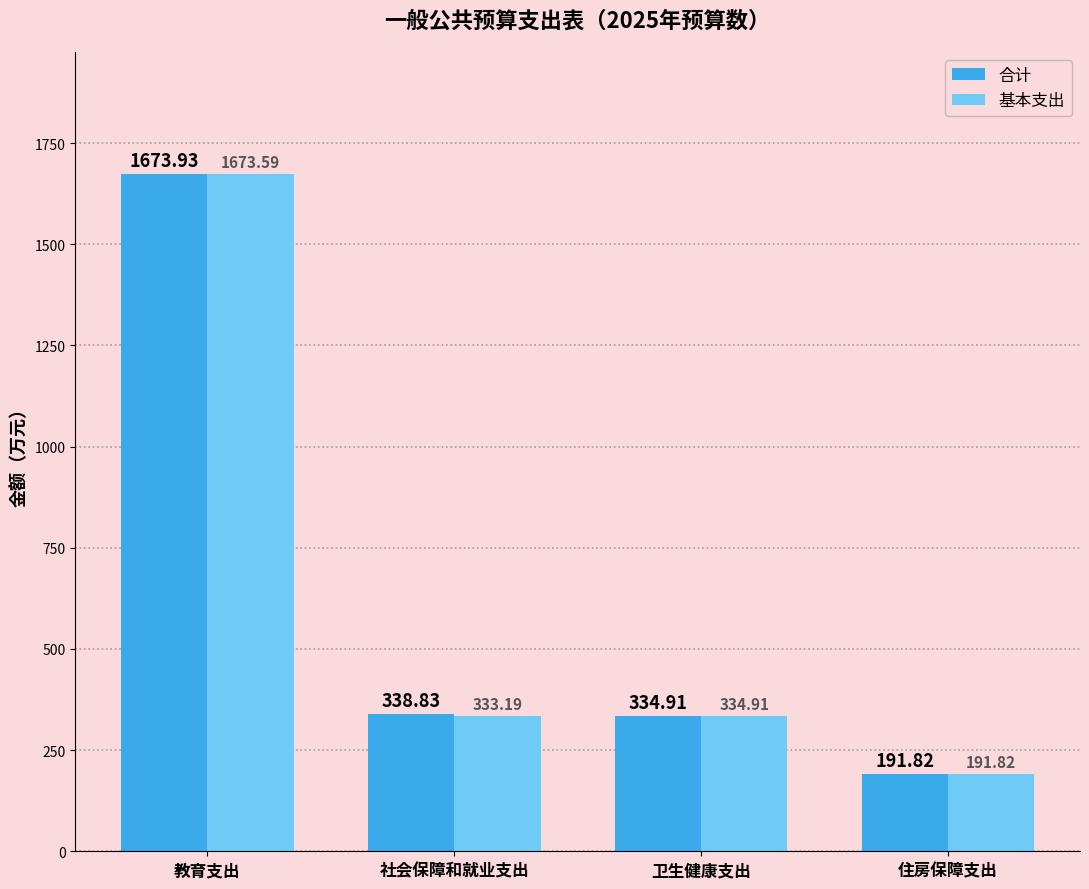

Where does the 基本支出 series first go above 334?

教育支出